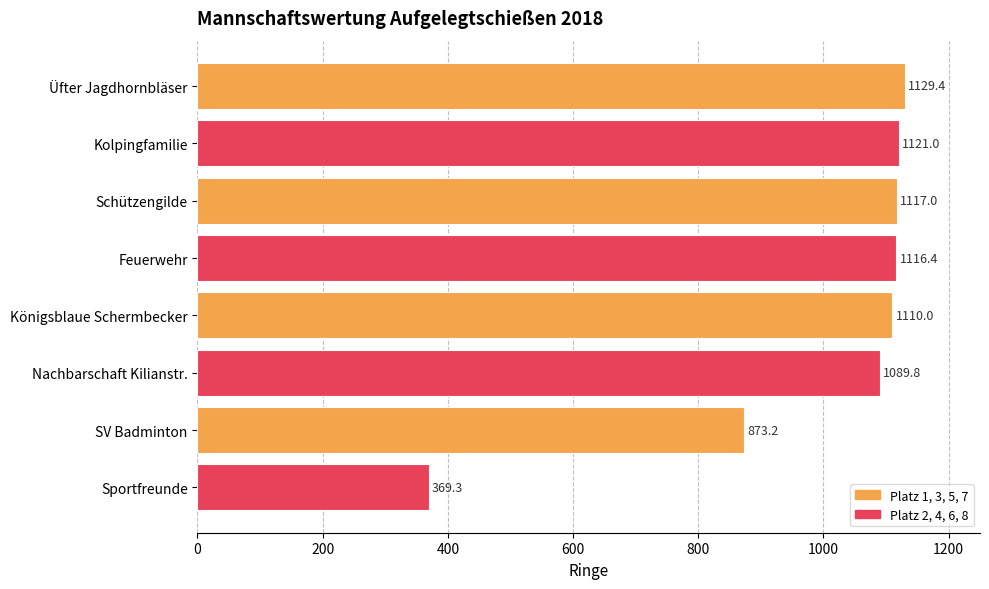

List the labels in order of value, largest first.

Üfter Jagdhornbläser, Kolpingfamilie, Schützengilde, Feuerwehr, Königsblaue Schermbecker, Nachbarschaft Kilianstr., SV Badminton, Sportfreunde